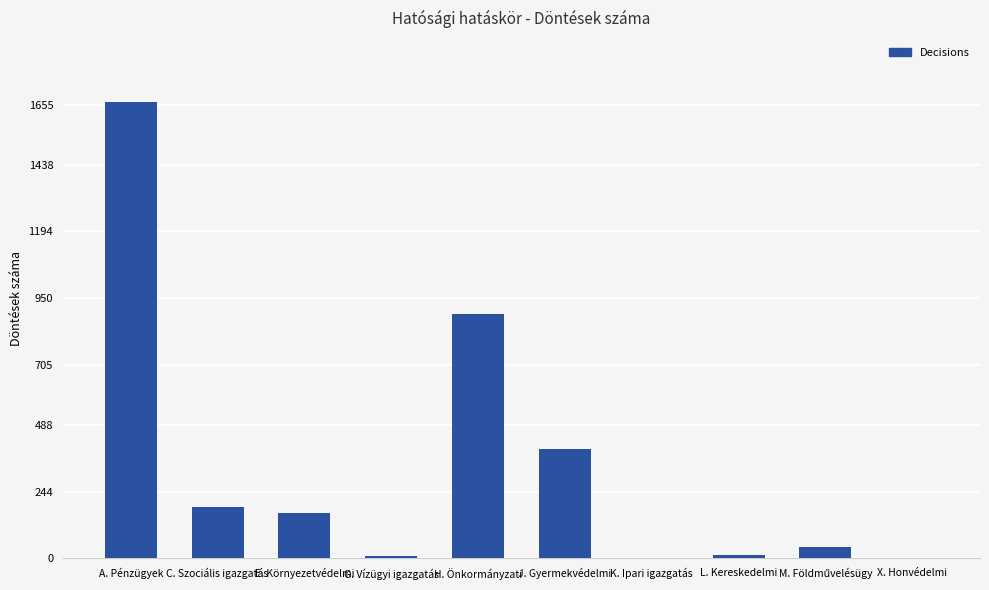

Where does the data first go above 167?

A. Pénzügyek